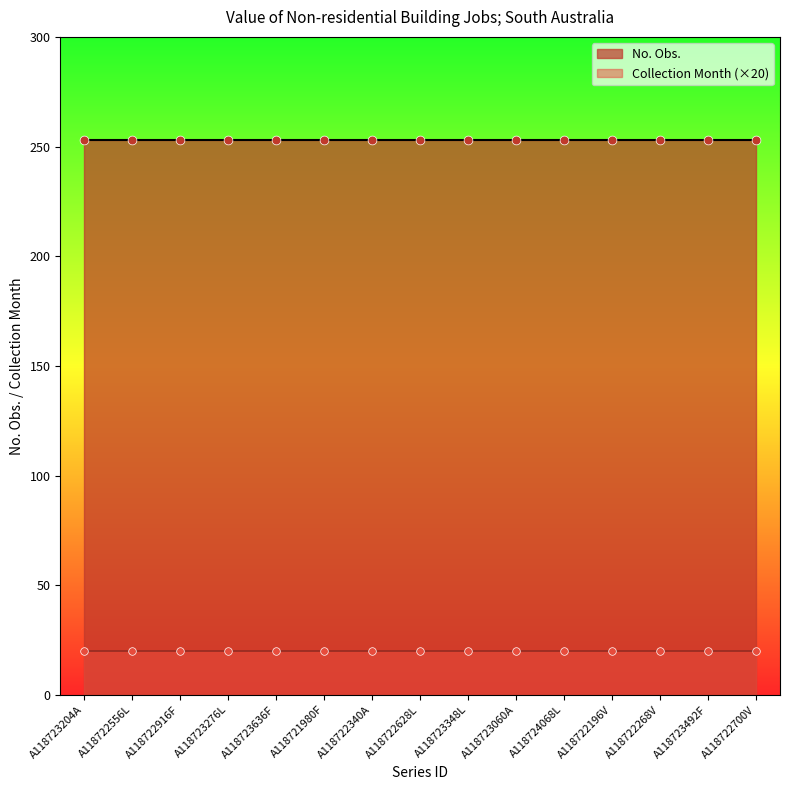

What are all the series names shown in the legend?

No. Obs., Collection Month